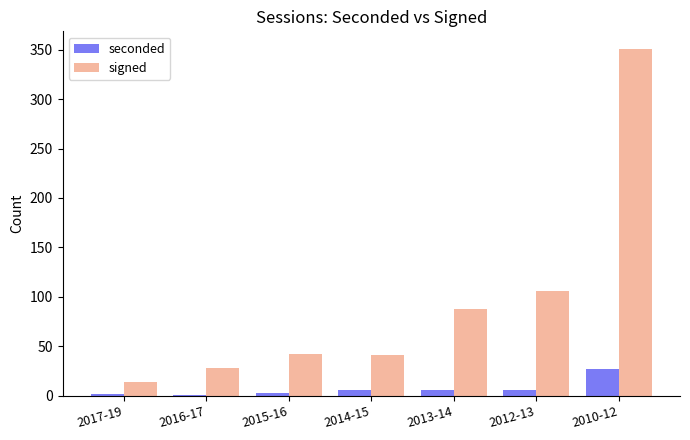

What is the maximum value for seconded?

27